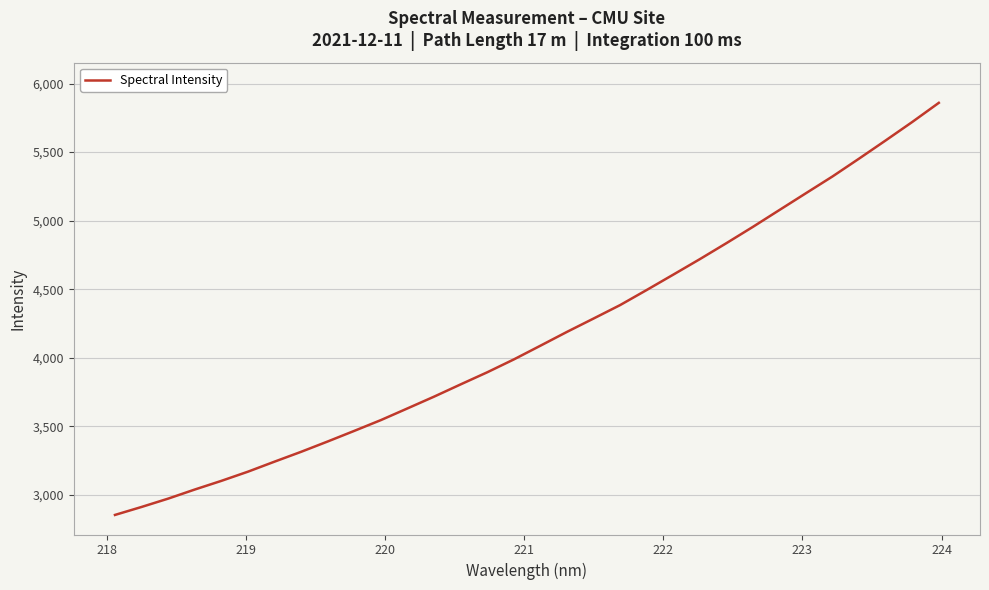

What is the difference between the maximum and minimum values?

3005.3